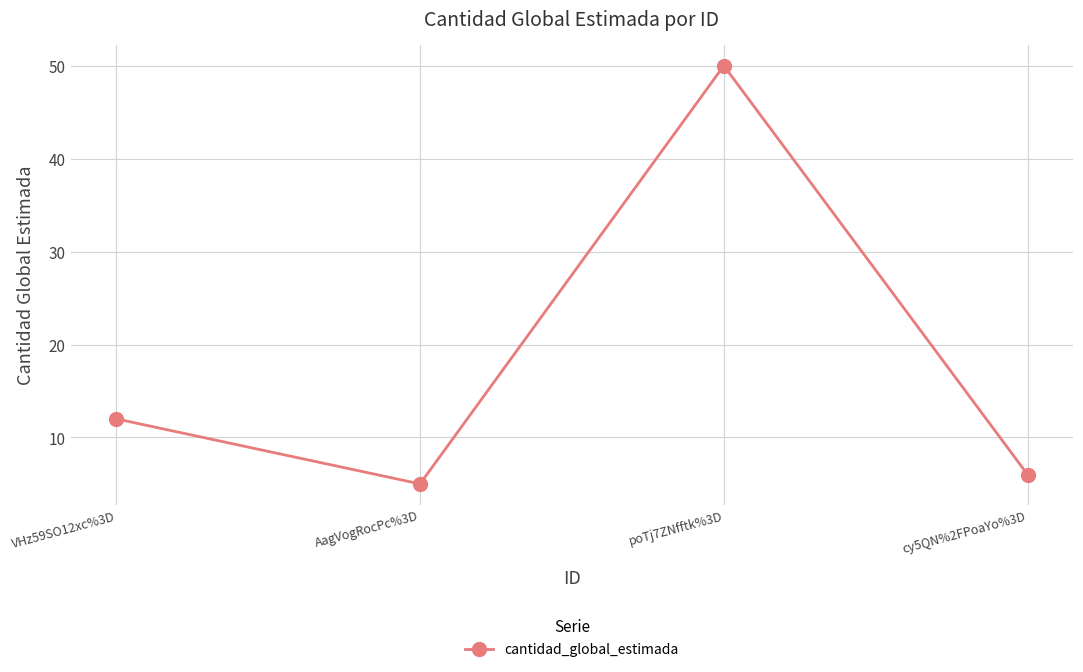

Rank the categories by value from lowest to highest.

AagVogRocPc%3D, cy5QN%2FPoaYo%3D, VHz59SO12xc%3D, poTj7ZNfftk%3D